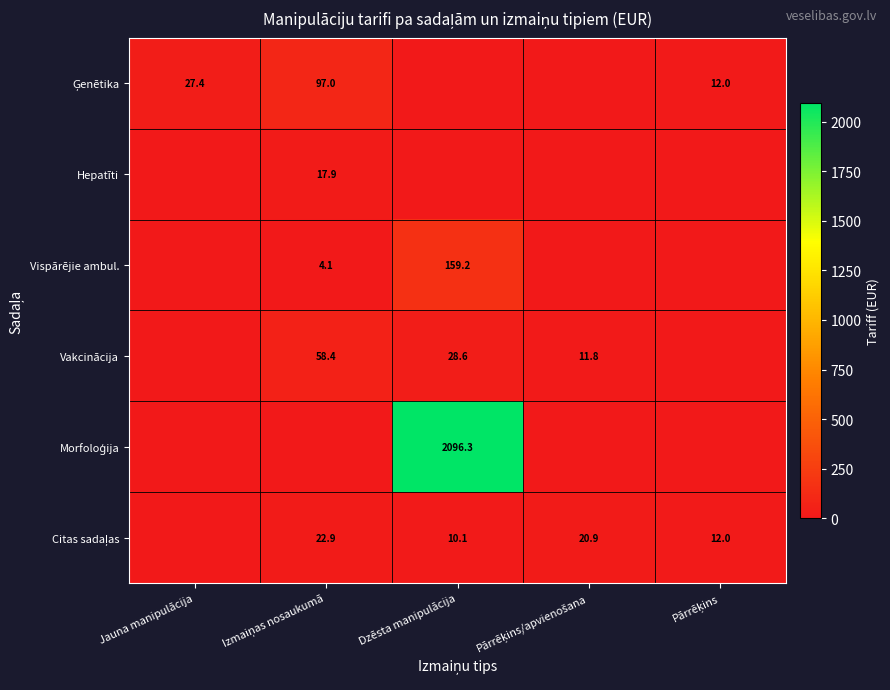

True or false: Vakcinācija has a value of 20.6 at Pārrēķins/apvienošana.

False